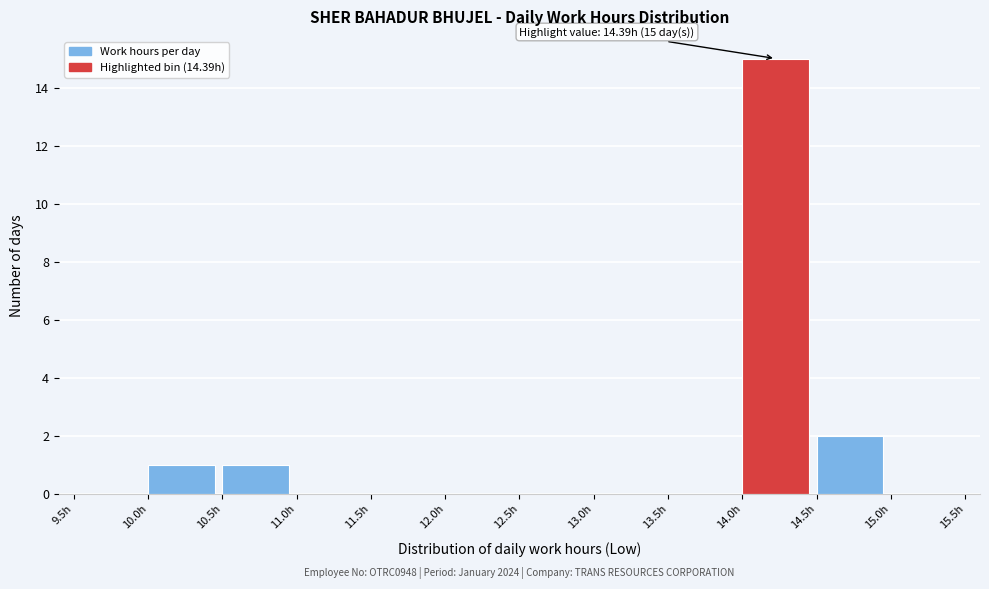

Which range on the x-axis has the tallest bar?

14.0 to 14.5